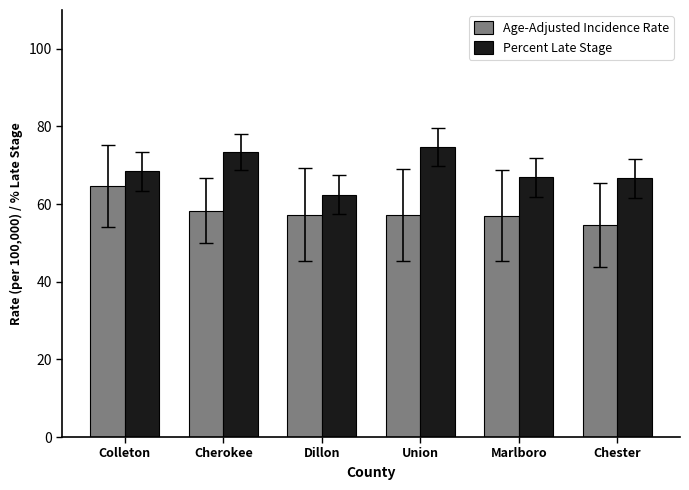

Which series has the largest range (max minus min)?

Percent Late Stage